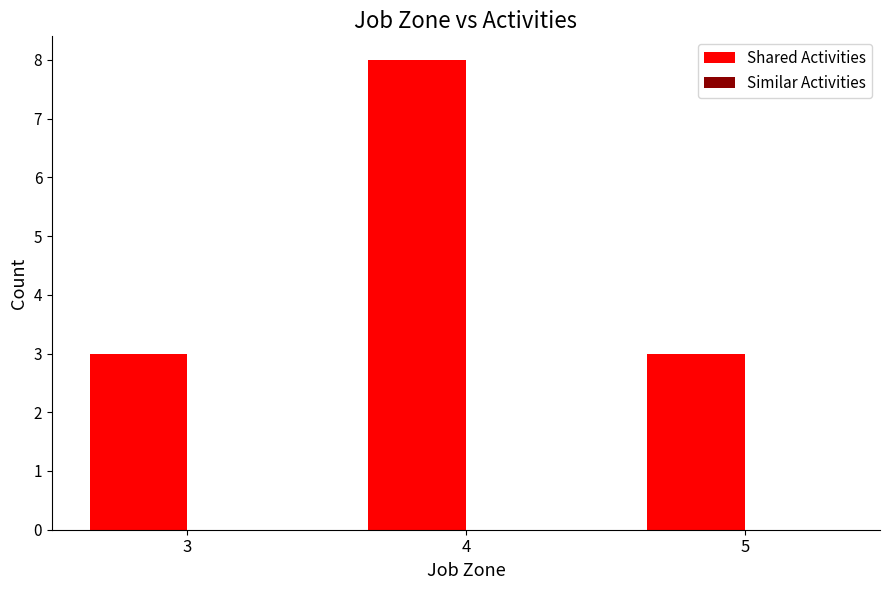

What is the change in value from 4 to 5?

-5